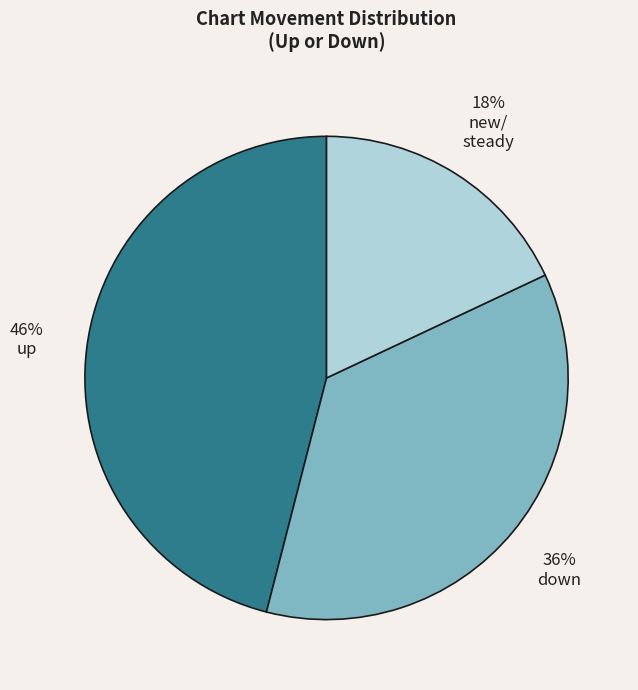

Is there a majority slice in this chart?

No